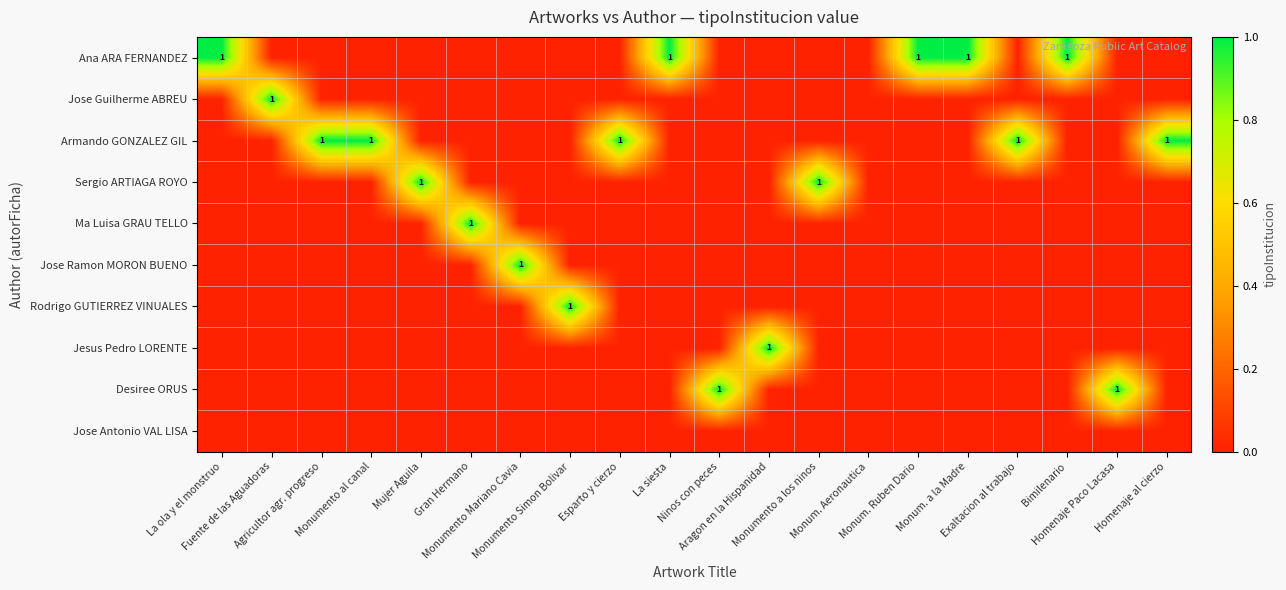

True or false: Ma Luisa GRAU TELLO has a value of 0 at Fuente de las Aguadoras.

True